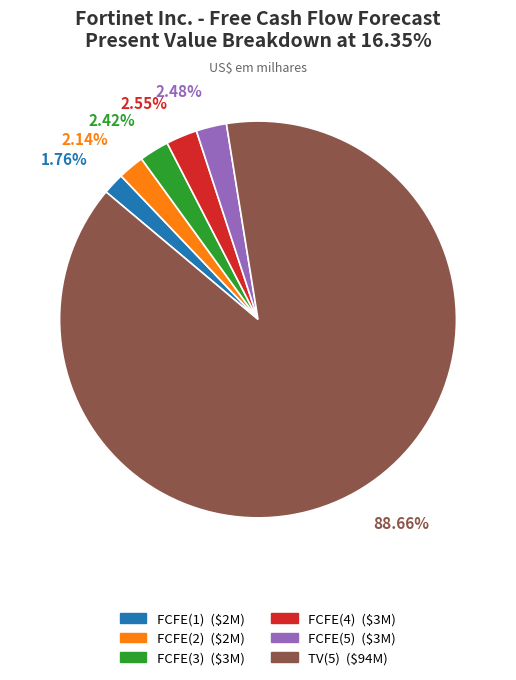

What is the ratio of the value at FCFE(5) to the value at FCFE(2)?

1.2